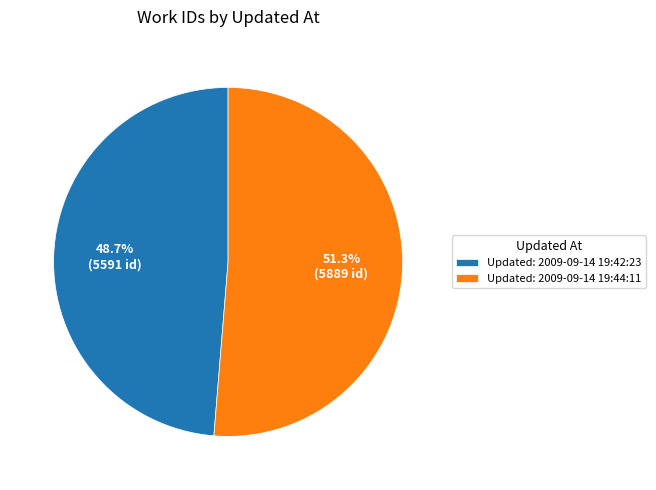

Between Updated: 2009-09-14 19:42:23 and Updated: 2009-09-14 19:44:11, which is larger?

Updated: 2009-09-14 19:44:11